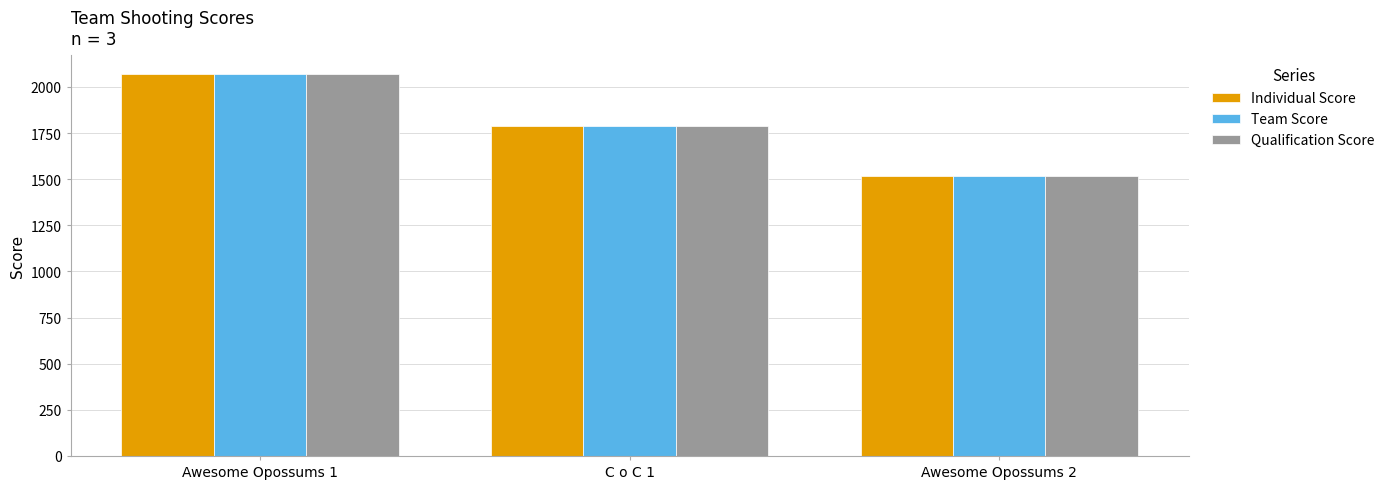

Are the bars horizontal?

No